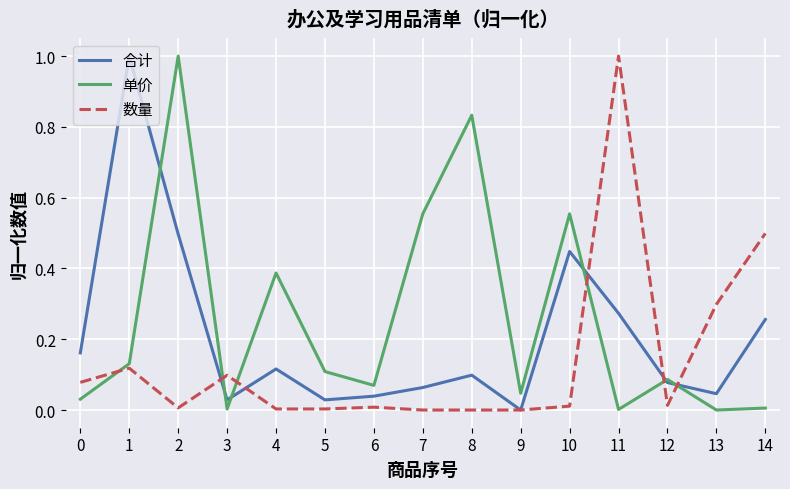

After their last crossing, which series has the higher values: 数量 or 单价?

数量